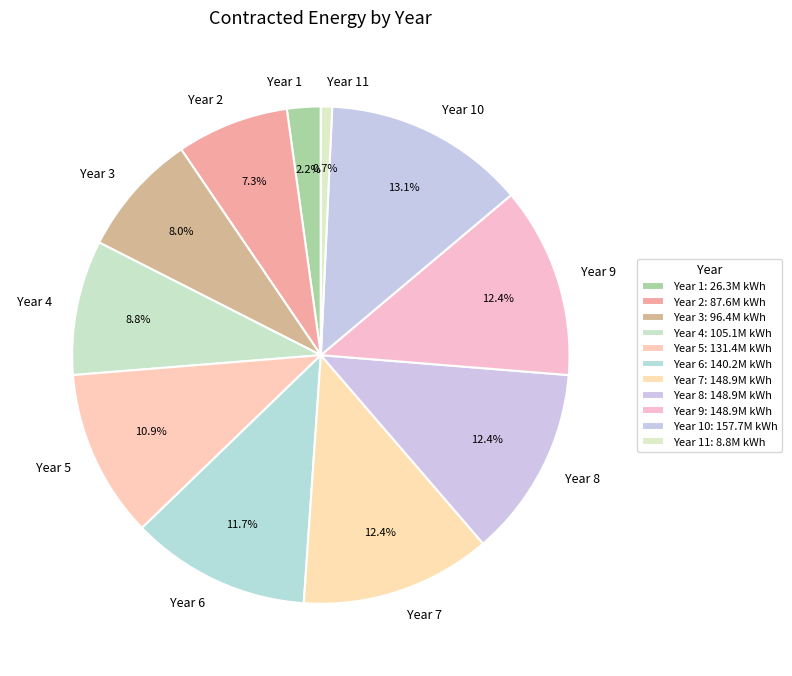

What portion of the pie excludes Year 2?

92.7%